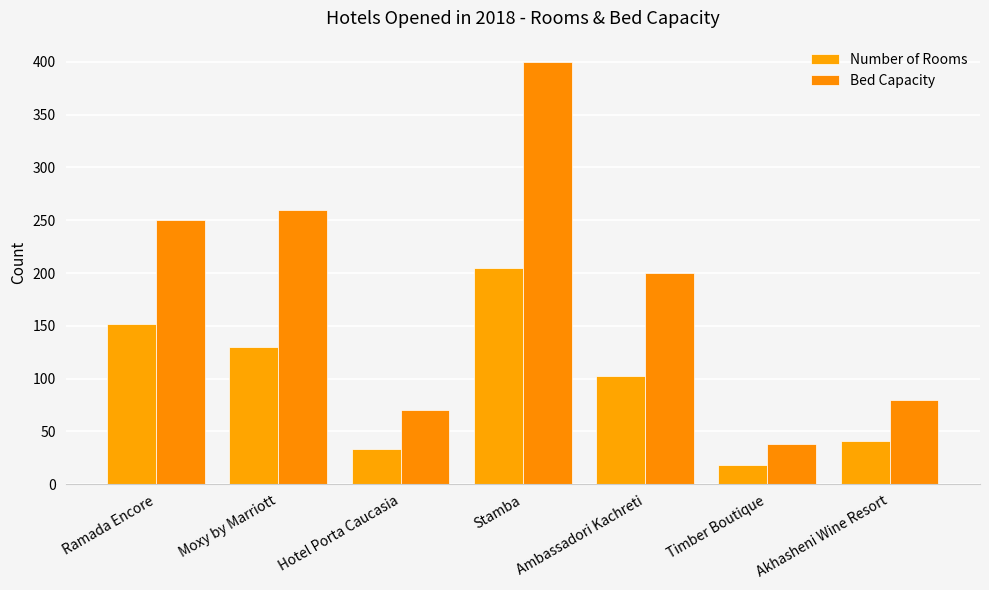

Reading left to right, transcribe all the data shown in this chart.

Number of Rooms: Ramada Encore=152	Moxy by Marriott=130	Hotel Porta Caucasia=33	Stamba=205	Ambassadori Kachreti=102	Timber Boutique=18	Akhasheni Wine Resort=41
Bed Capacity: Ramada Encore=250	Moxy by Marriott=260	Hotel Porta Caucasia=70	Stamba=400	Ambassadori Kachreti=200	Timber Boutique=38	Akhasheni Wine Resort=80